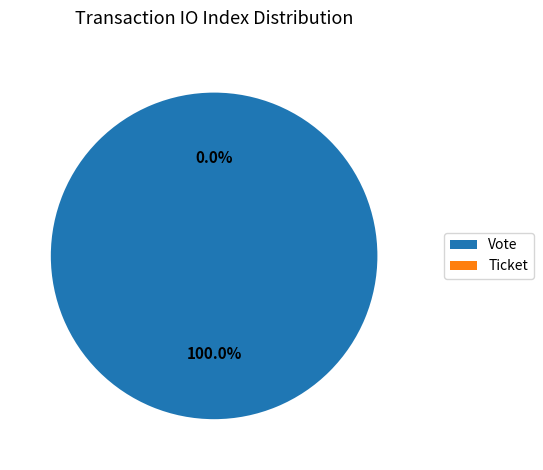

Which slice is the largest?

Vote